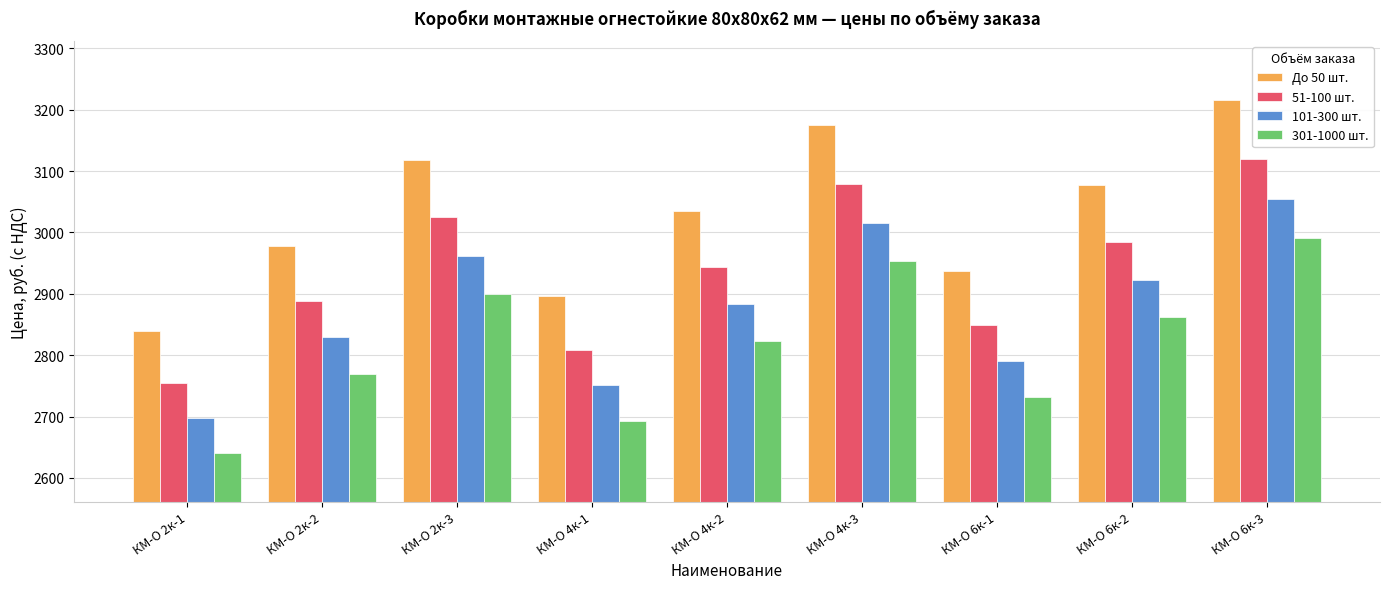

Which category has the lowest value in the До 50 шт. series?

КМ-О 2к-1